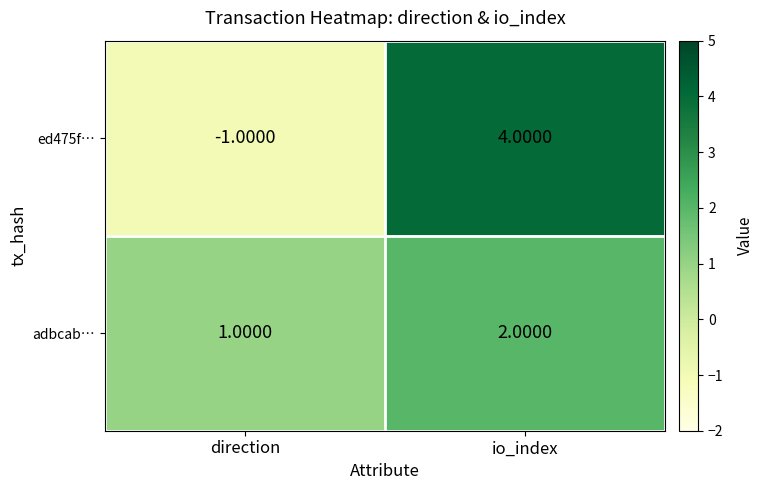

What is the spread (max minus min) of values at io_index?

2